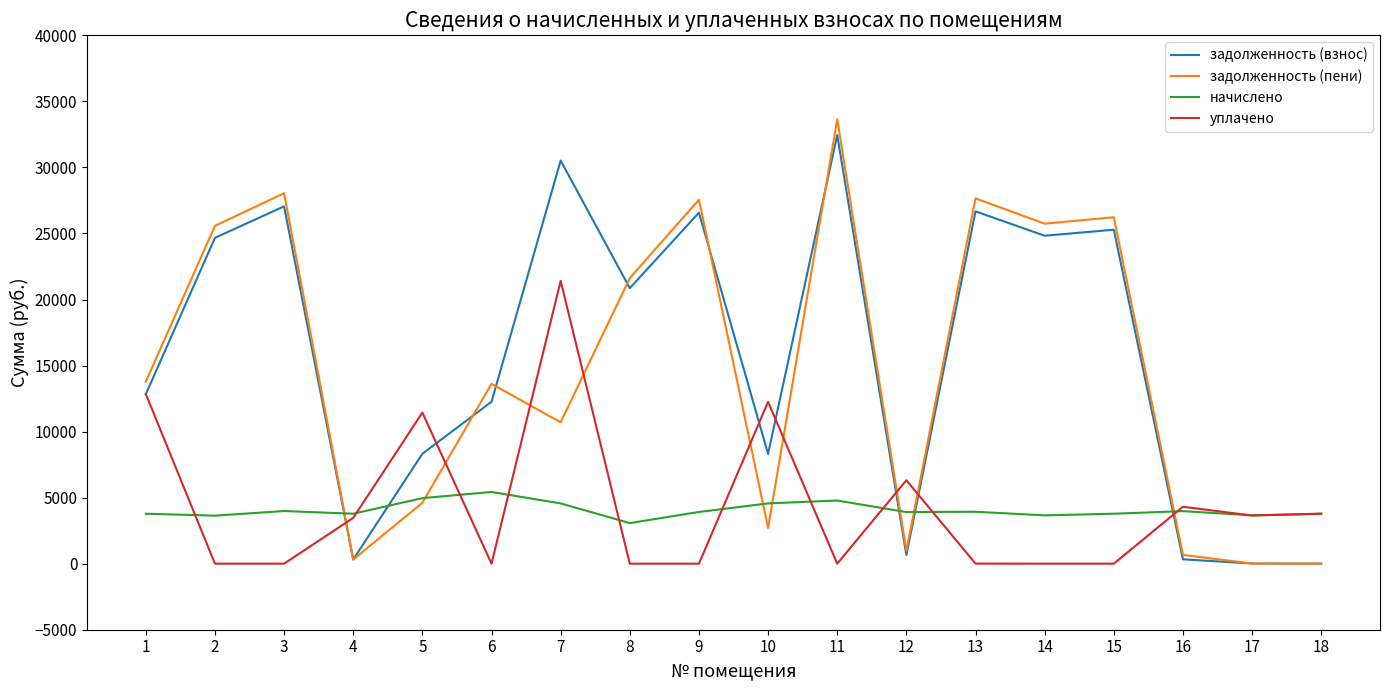

What is the average value of the задолженность (пени) series?

14636.1